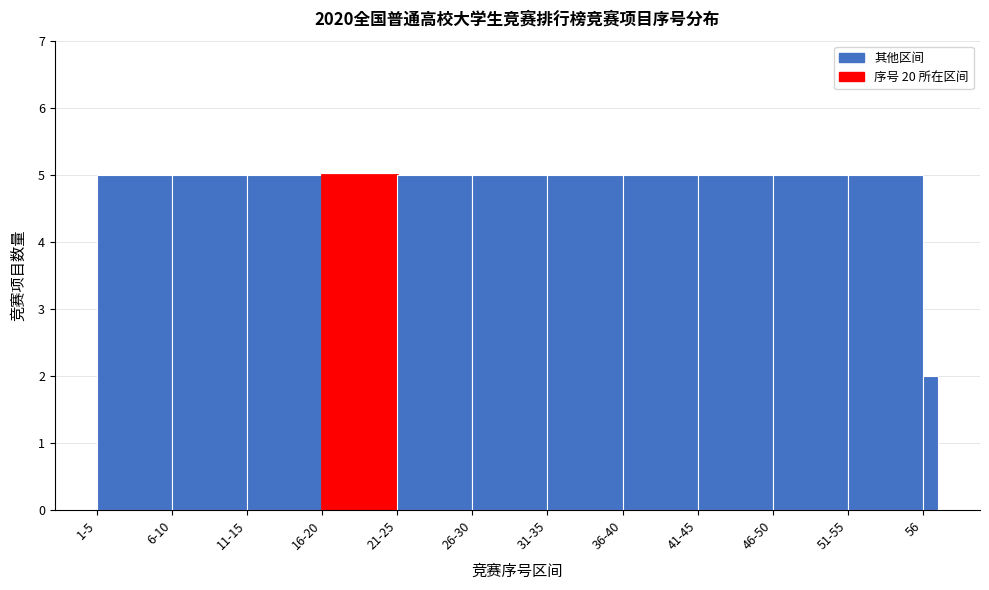

Reading left to right, transcribe all the data shown in this chart.

5	5	5	5	5	5	5	5	5	5	5	2